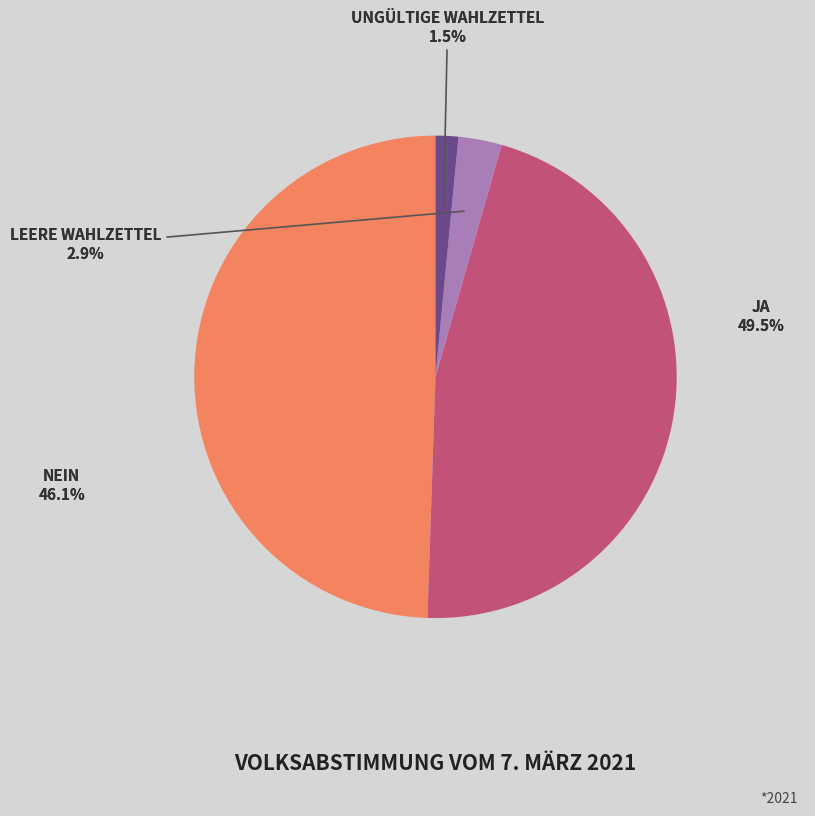

Is there a majority slice in this chart?

No